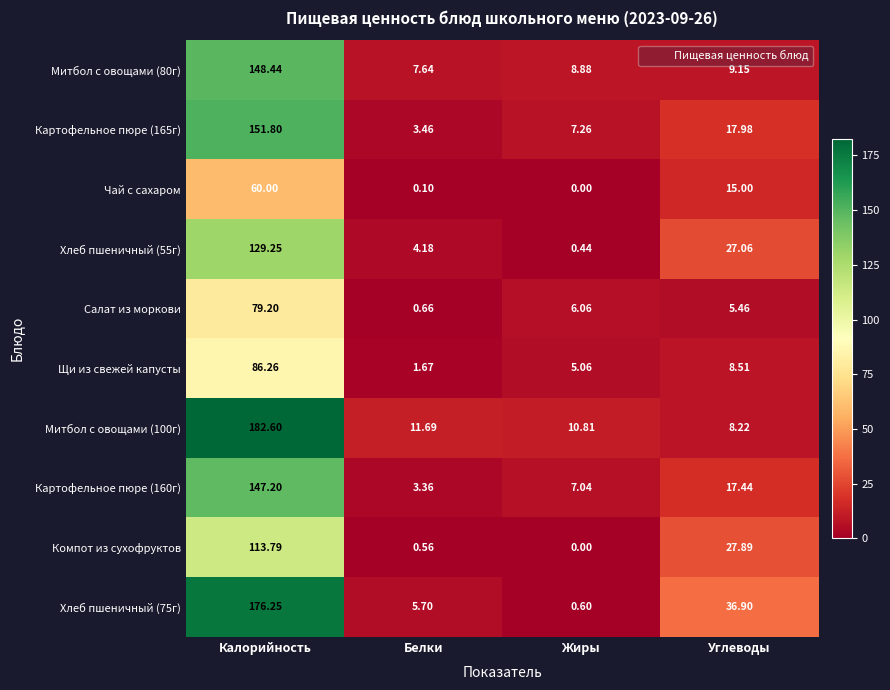

At which category does the chart reach its minimum across all series?

Жиры